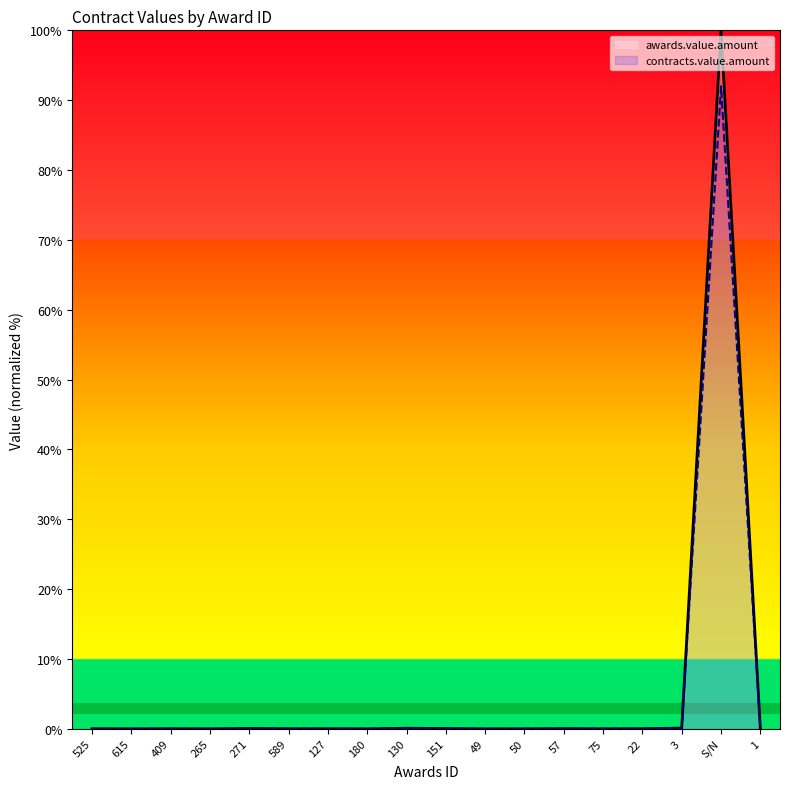

Does the chart display data point markers on the line(s)?

No